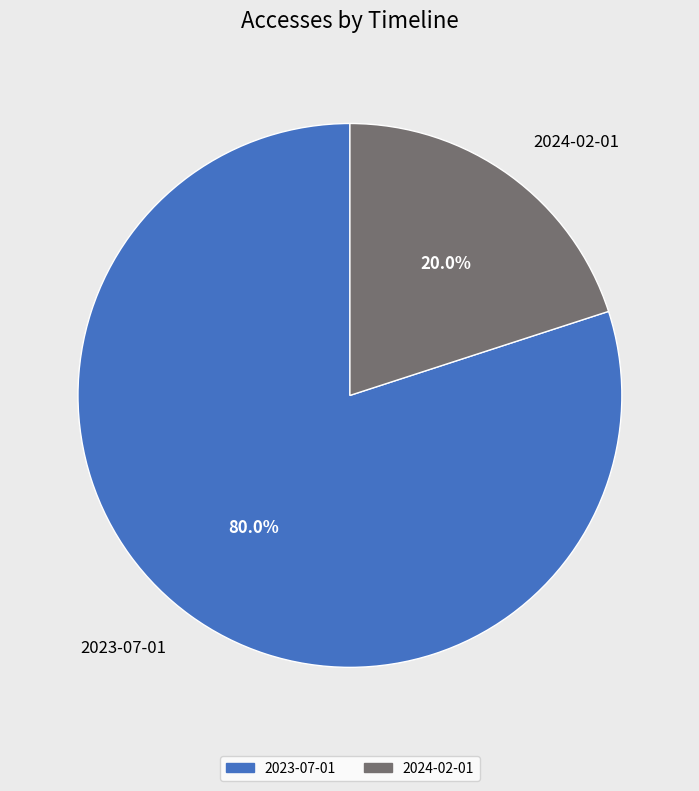

To the nearest percent, what is the average slice percentage?

50%